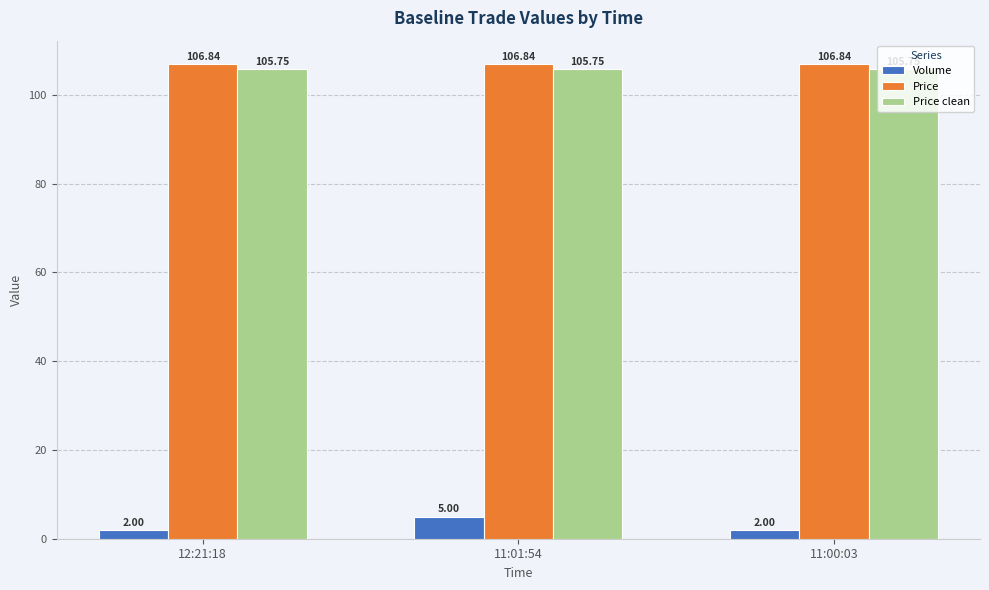

Between 11:01:54 and 11:00:03, which series saw the biggest shift?

Volume